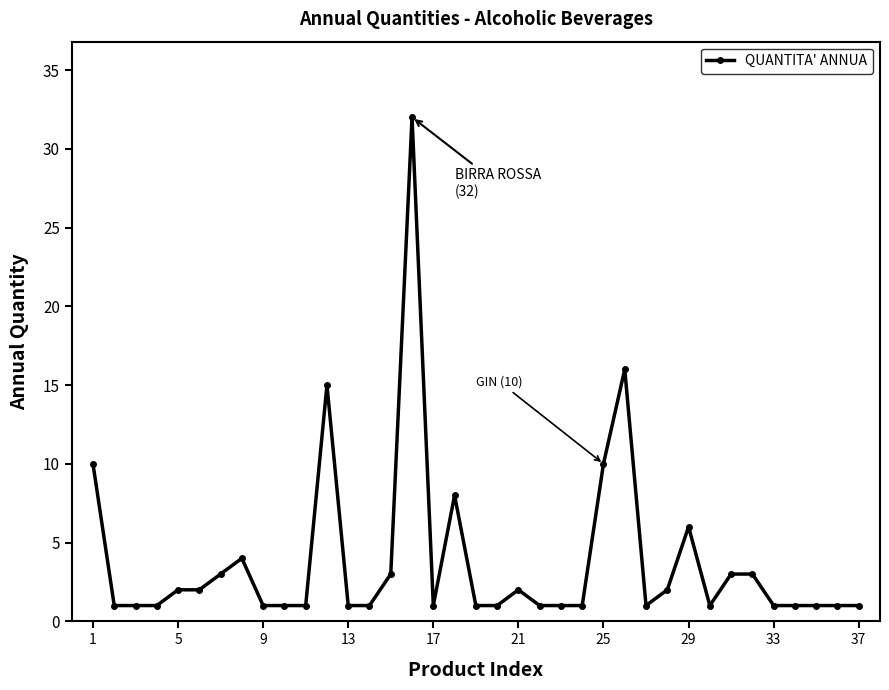

True or false: the data has more than 1 interior local peaks.

True